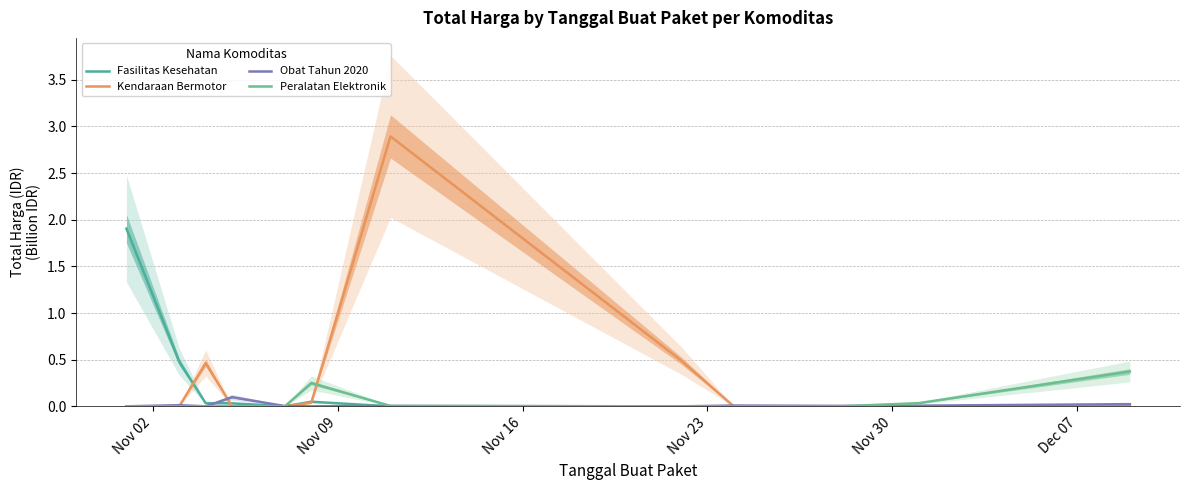

Does the chart have visible grid lines?

Yes